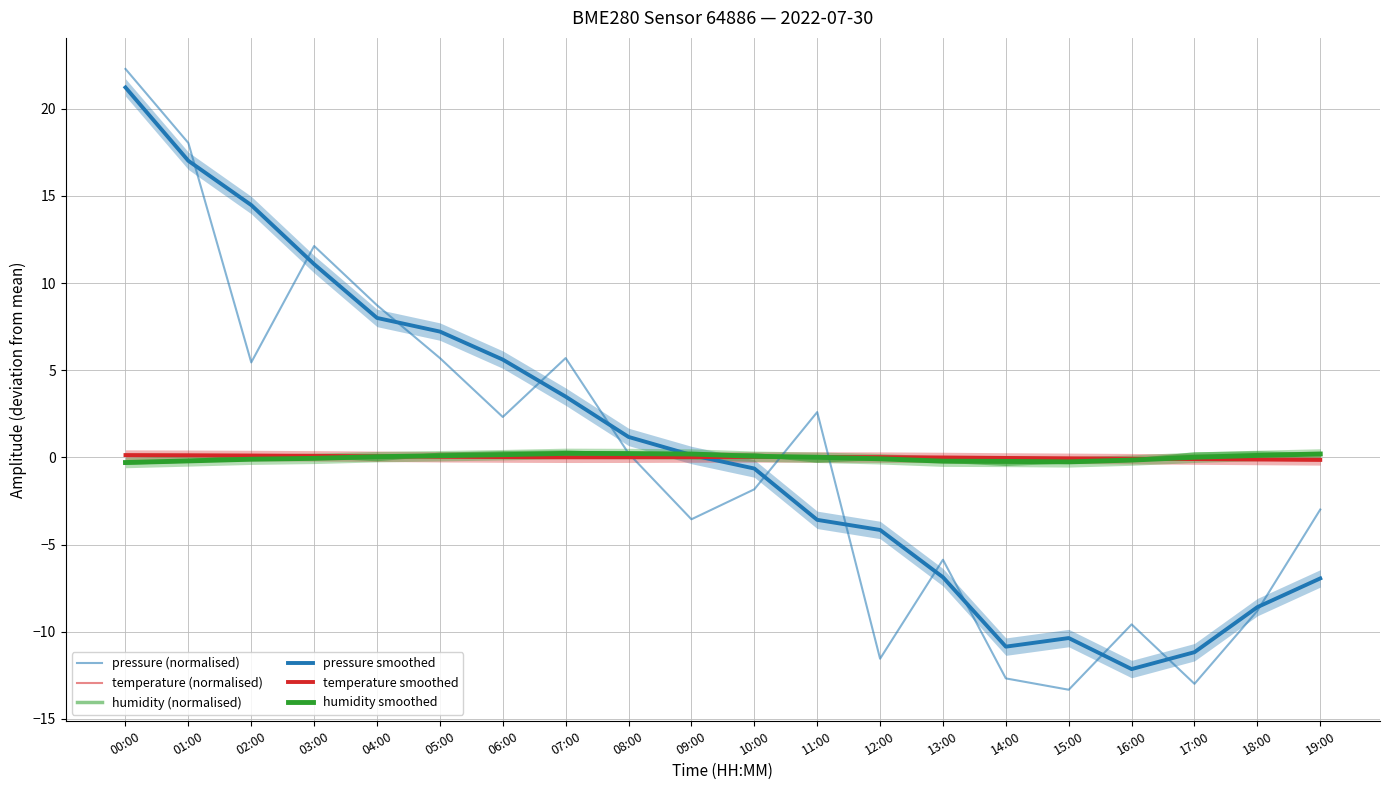

At which label does temperature smoothed reach its minimum?

19:00